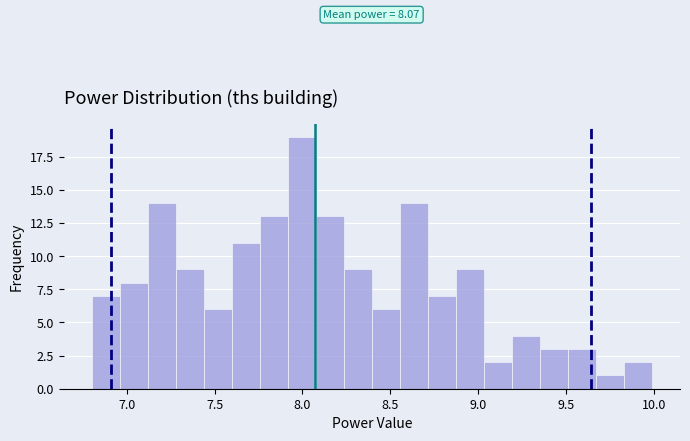

Read against the x-axis, roughly where is the centre of the tallest bar?

8.00